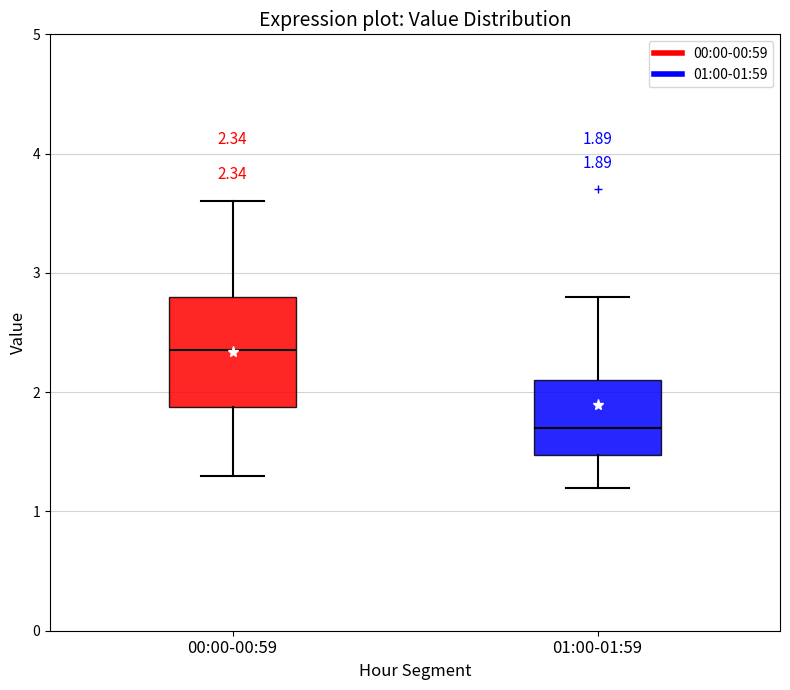

Which box is the tallest, from its lower edge to its upper edge?

00:00-00:59